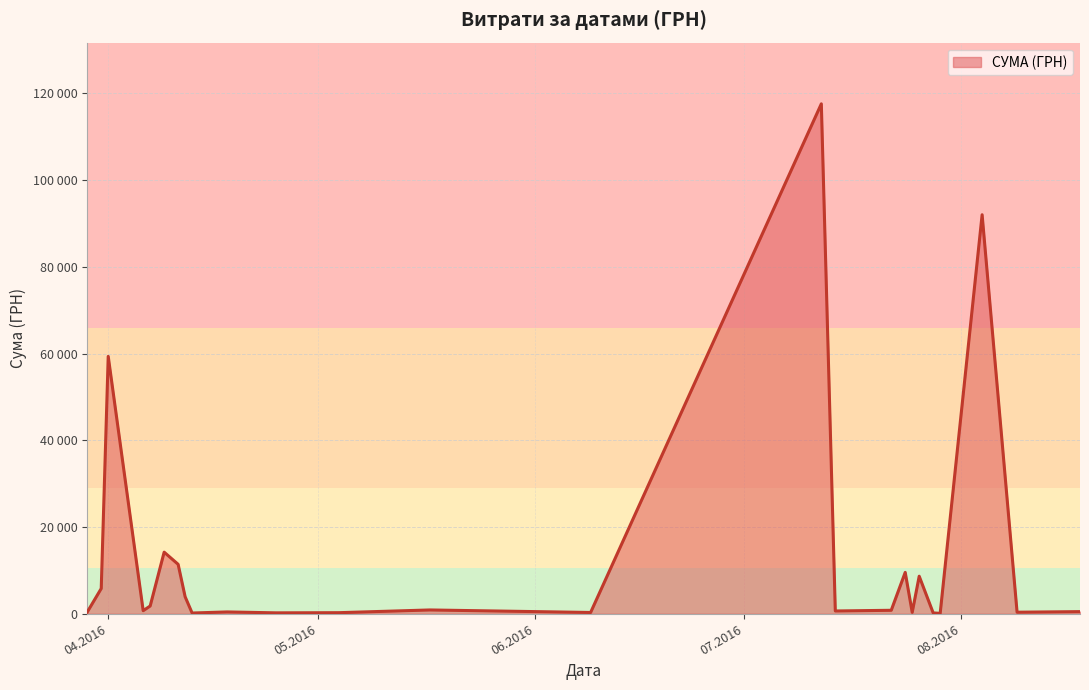

Does the chart have visible grid lines?

Yes